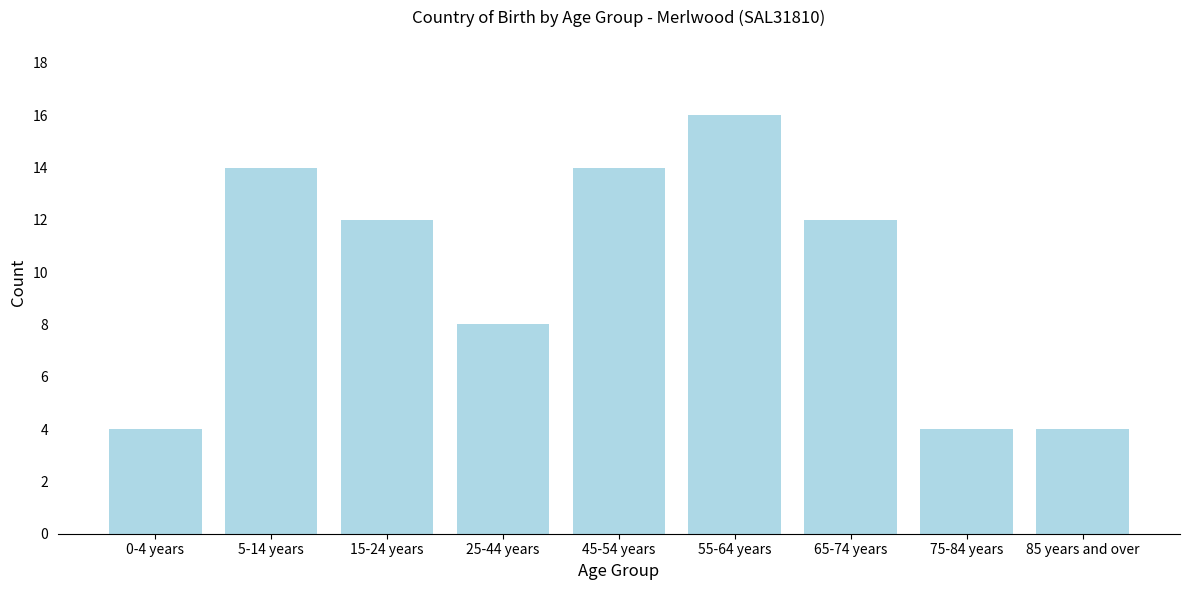

Reading left to right, extract all data points from this chart.

4	14	12	8	14	16	12	4	4